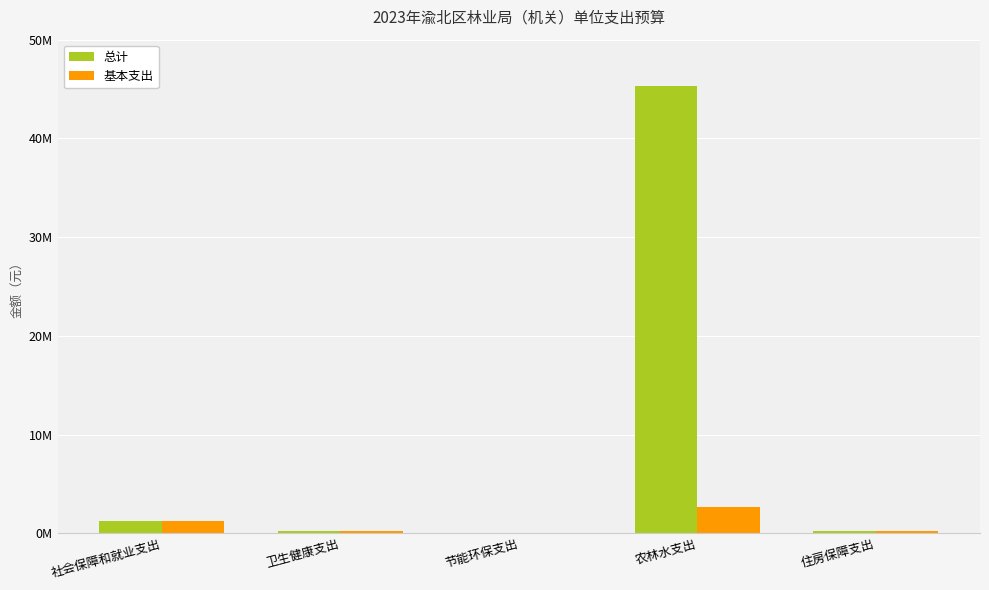

Are the bars horizontal?

No